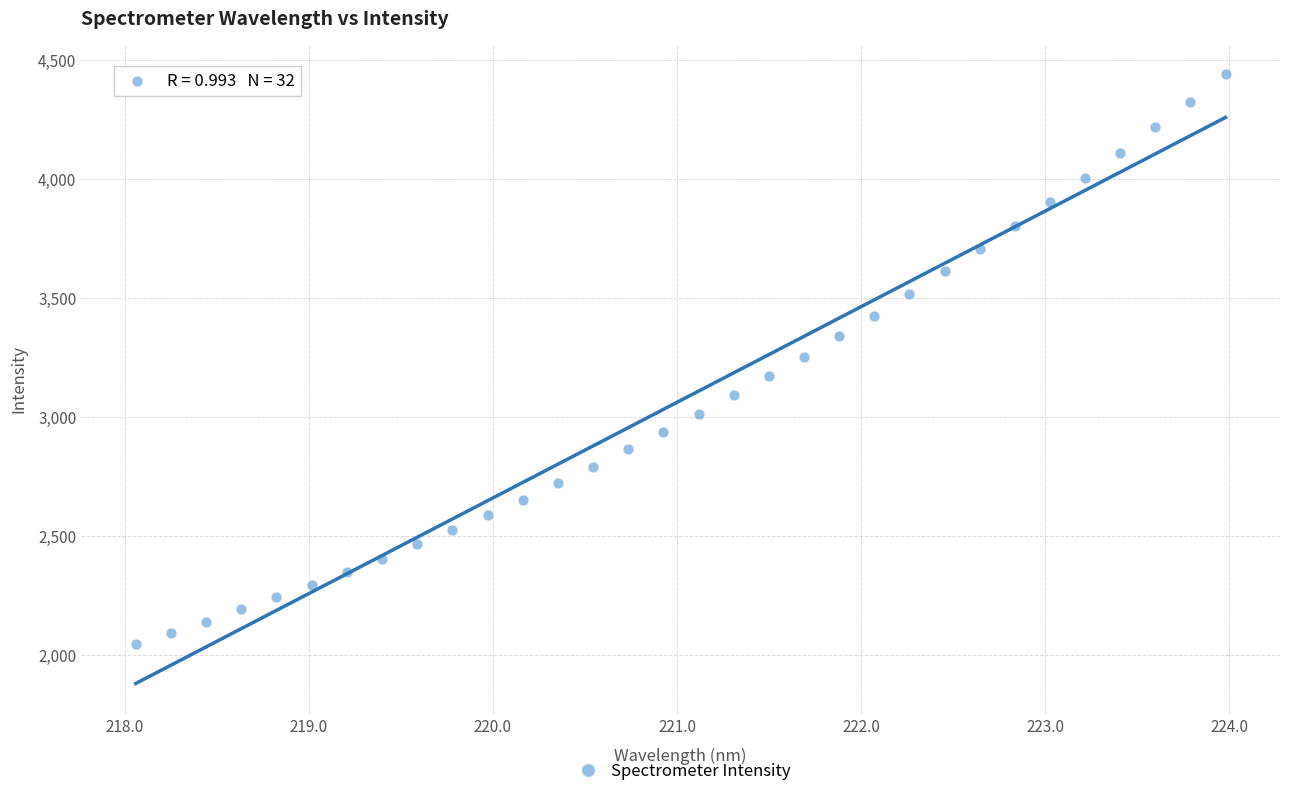

What is the range of X values (max minus min)?

5.9